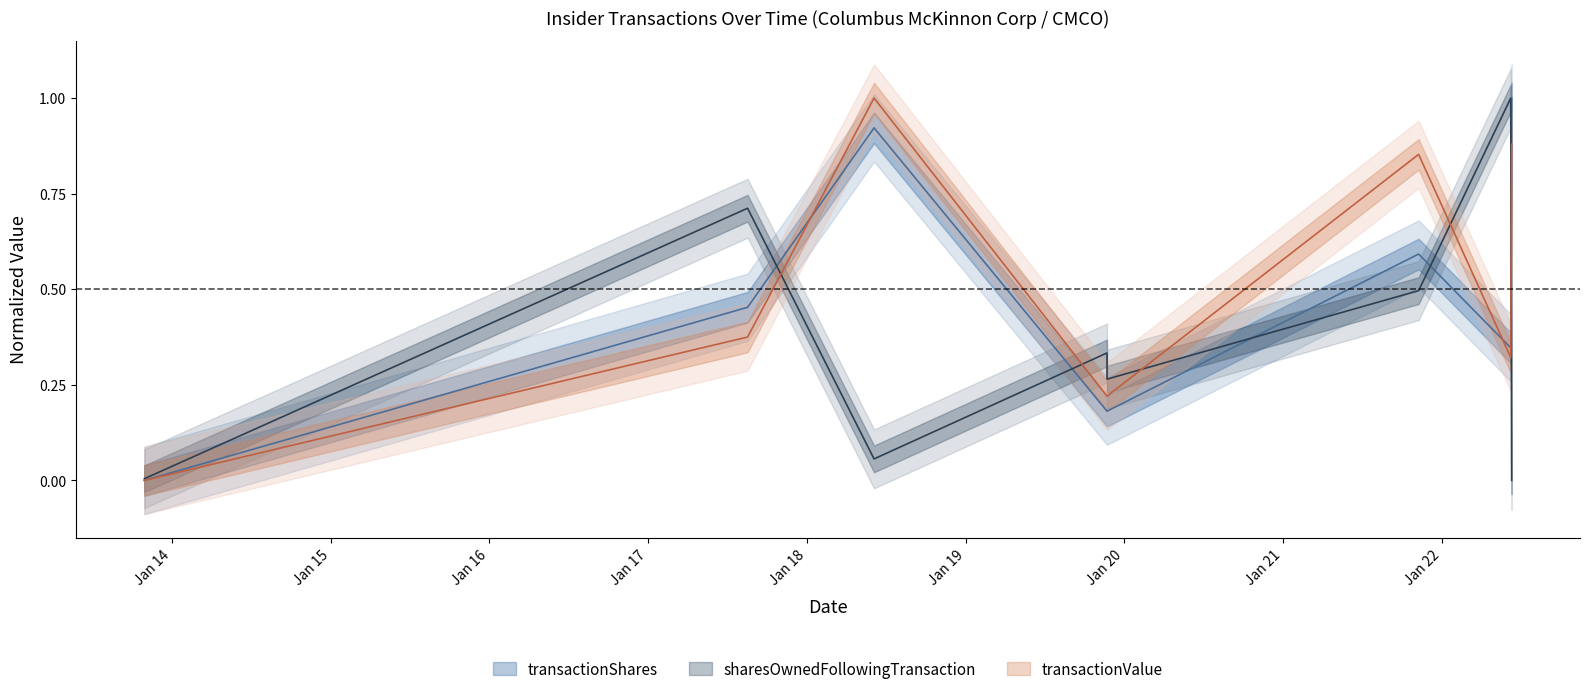

The value of transactionValue at 2019-11-22 is 0.2. True or false?

True